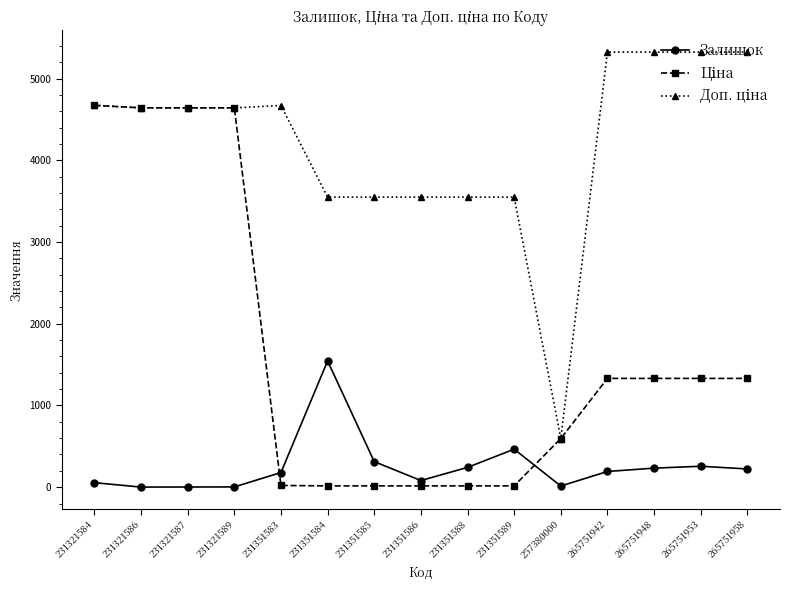

Count the number of categories in the chart.

15